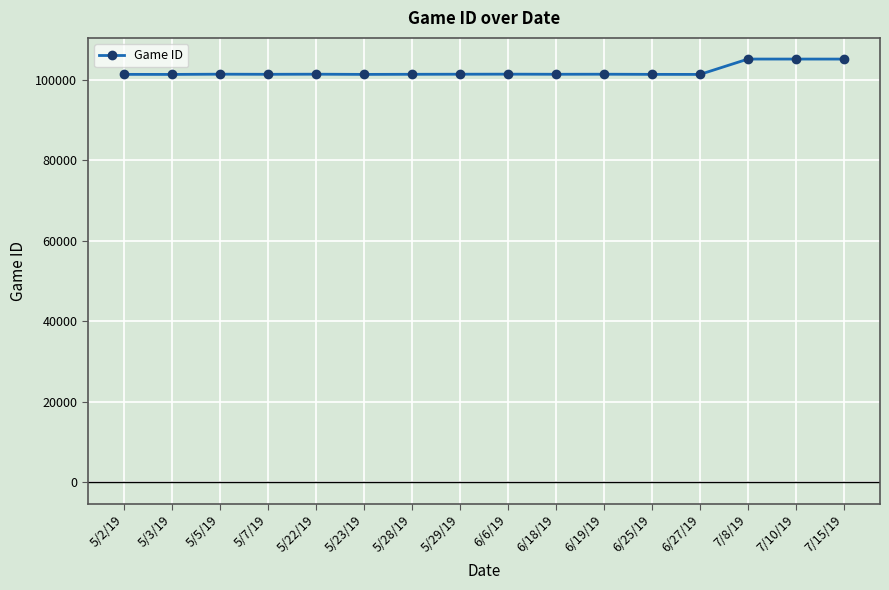

What is the value of the 14th point from the left?

105211